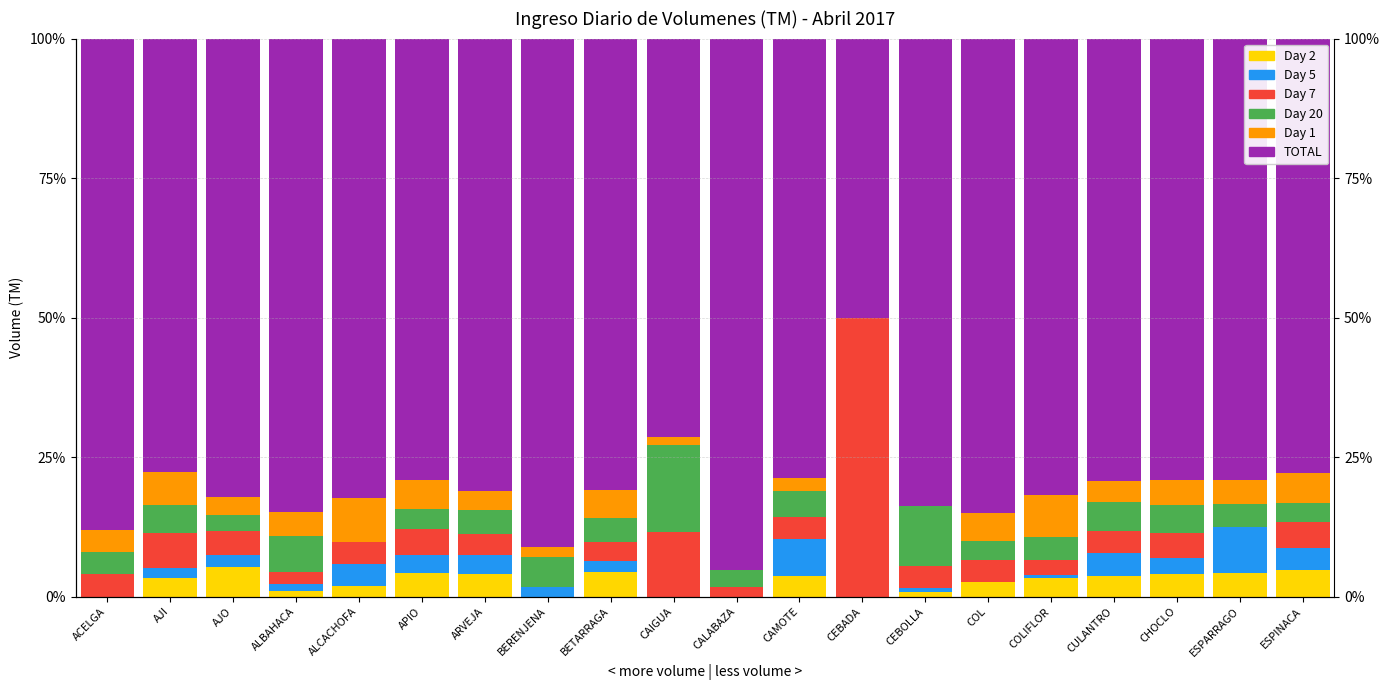

What is the difference between the Day 5 values at CEBOLLA and ACELGA?

0.8